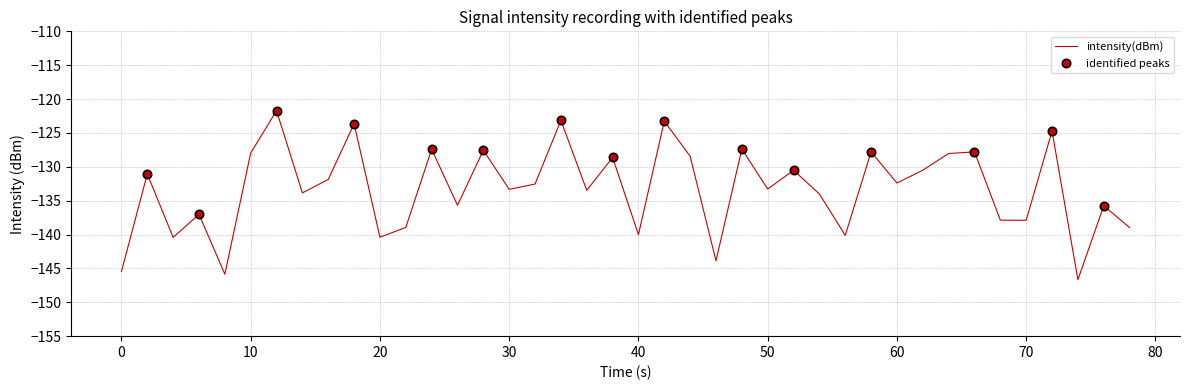

Reading right to left, extract all data points from this chart.

-139.0	-135.8	-146.7	-124.7	-137.9	-137.9	-127.8	-128.0	-130.5	-132.4	-127.8	-140.1	-134.0	-130.5	-133.3	-127.4	-143.9	-128.4	-123.3	-140.0	-128.6	-133.5	-123.1	-132.5	-133.3	-127.6	-135.7	-127.4	-138.9	-140.4	-123.6	-131.9	-133.8	-121.7	-128.0	-145.9	-137.0	-140.4	-131.1	-145.5